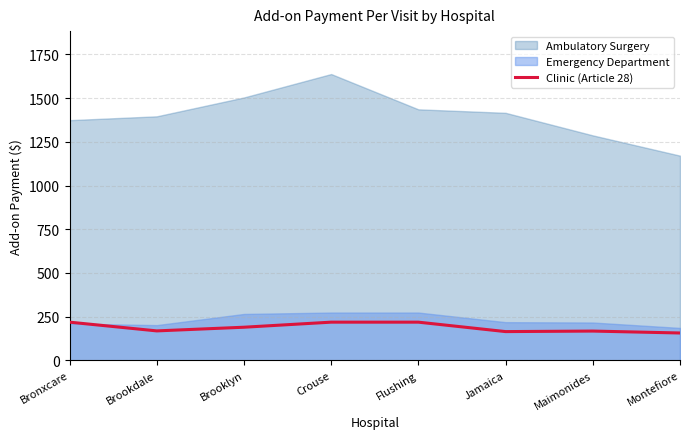

What is the label of the 8th point from the right?

Bronxcare